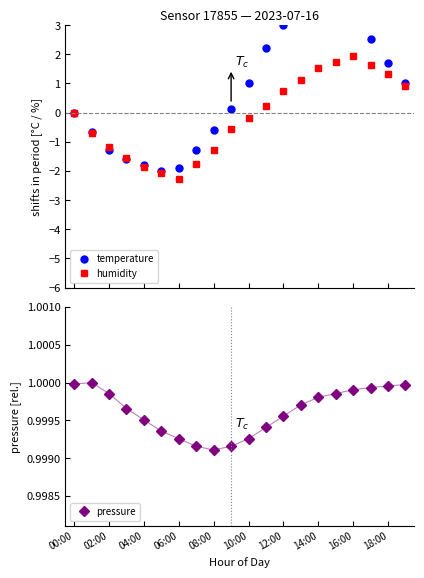

Where does the humidity series first go above 0?

11